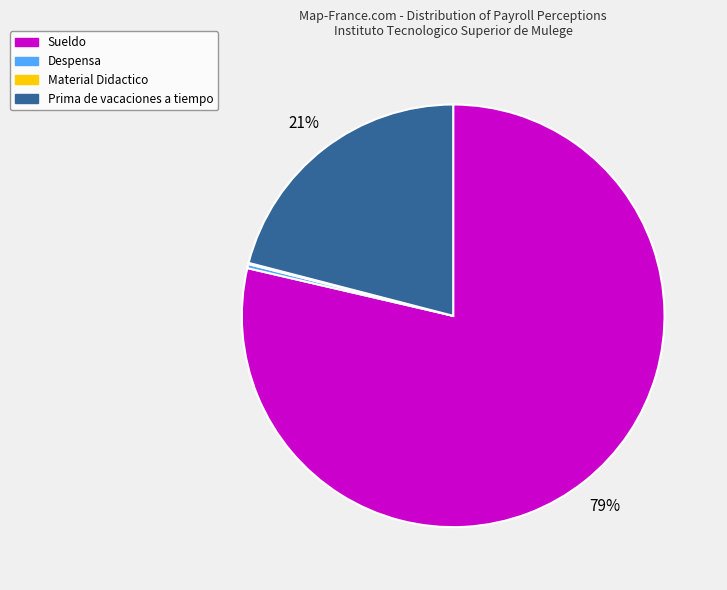

To the nearest percent, what is the difference between the largest and smallest slice percentages?

79%